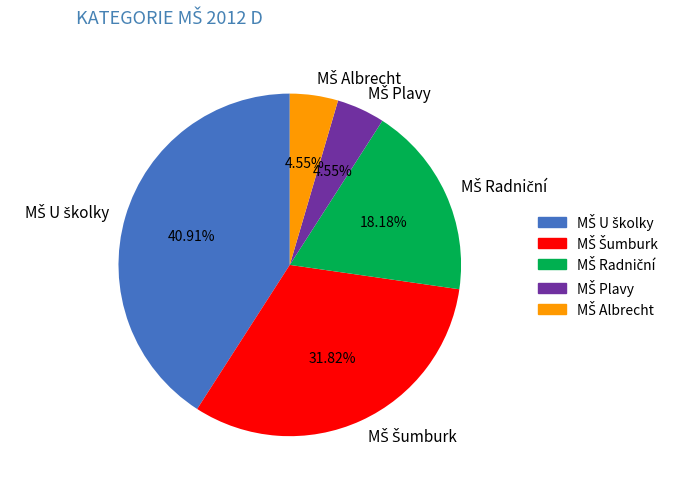

How many slices are in this pie chart?

5